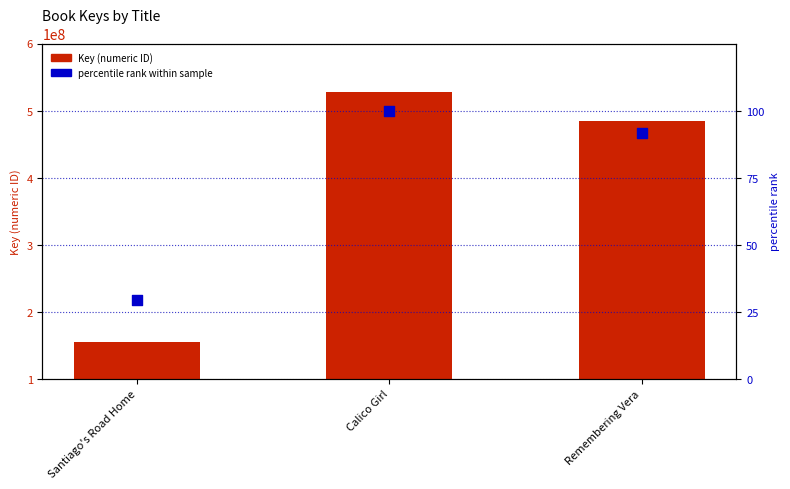

Which series reaches the minimum Y coordinate?

percentile rank within sample